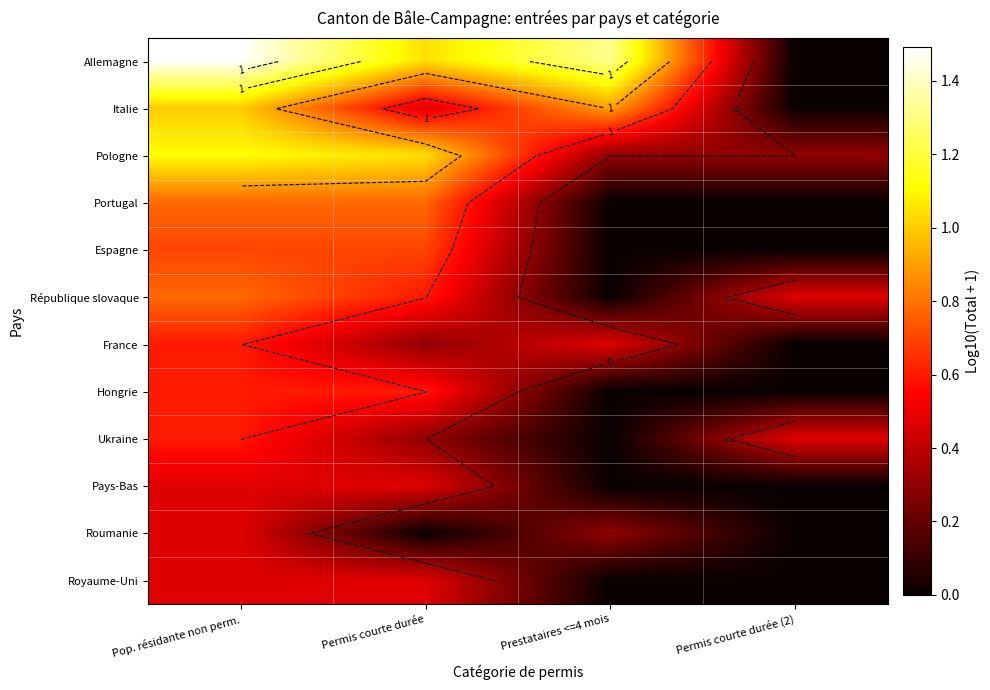

What is the difference between the République slovaque values at Prestataires <=4 mois and Permis courte durée (2)?

0.5